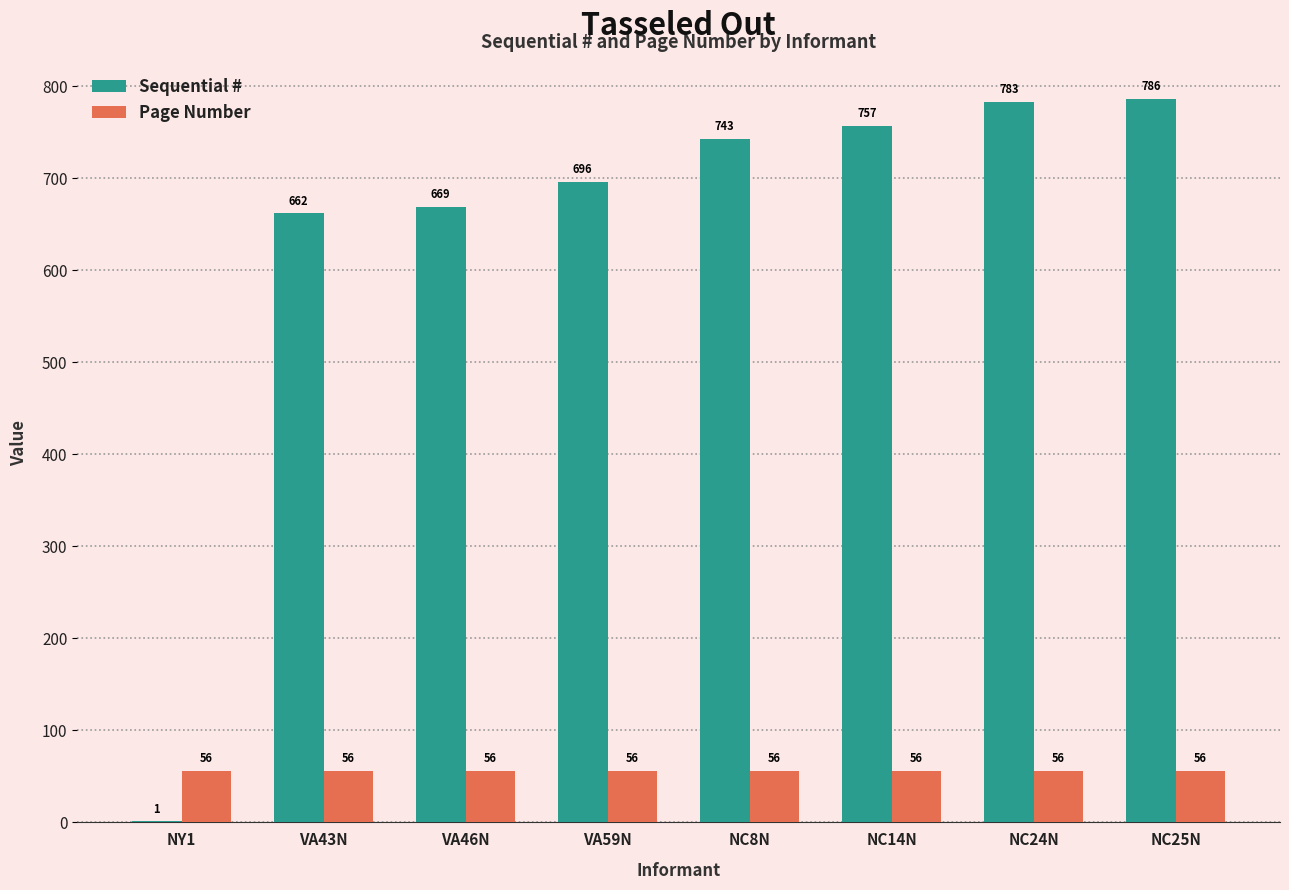

Is it true that Page Number equals 96 at VA59N?

False